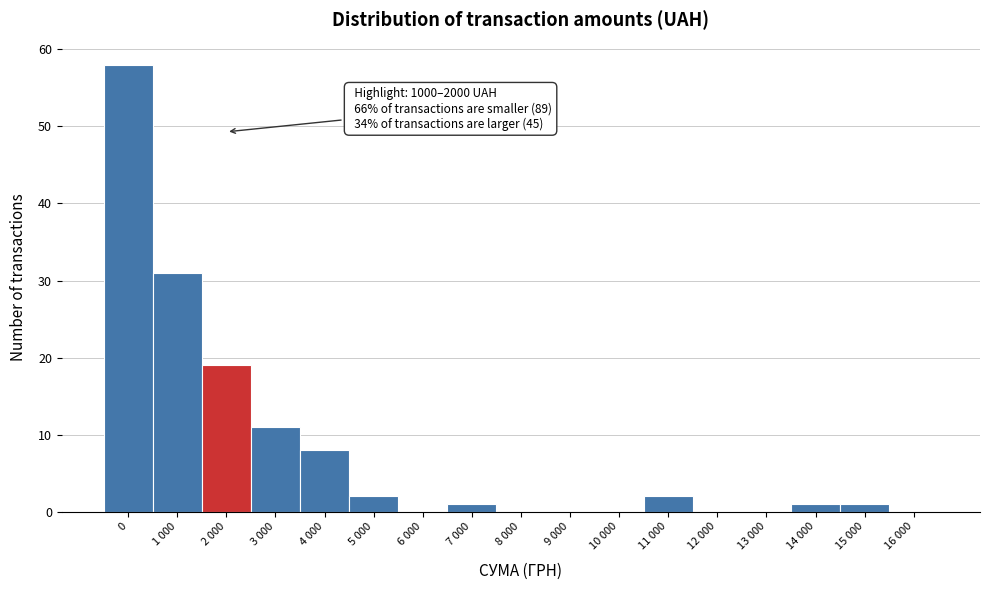

Reading left to right, extract all data points from this chart.

0=58	1 000=31	2 000=19	3 000=11	4 000=8	5 000=2	6 000=0	7 000=1	8 000=0	9 000=0	10 000=0	11 000=2	12 000=0	13 000=0	14 000=1	15 000=1	16 000=0